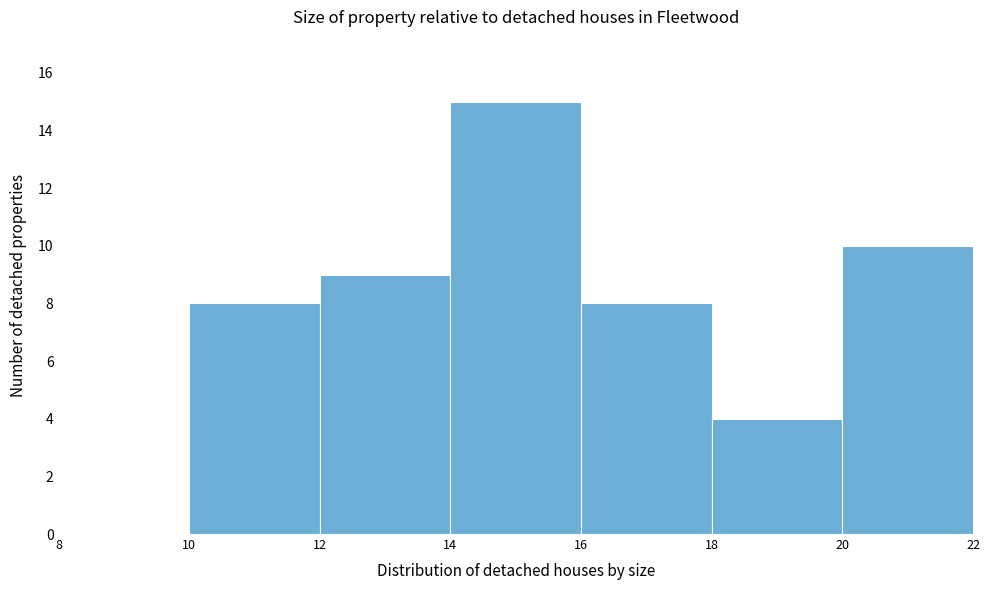

Reading left to right, list every bar in this chart as the range it spans on the x-axis followed by its height. The values are not printed on the chart, so give them approximately, as read against the axis.

8 to 10: 0
10 to 12: 8
12 to 14: 9
14 to 16: 15
16 to 18: 8
18 to 20: 4
20 to 22: 10